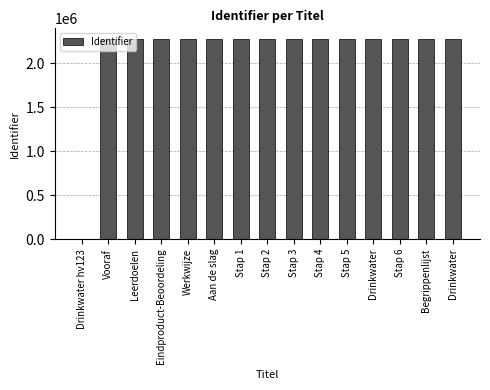

Reading right to left, list all the values displayed in this chart.

2277576	2277575	2277573	2277572	2277570	2277568	2277566	2277564	2277562	2277561	2277559	2277557	2277555	2277554	0